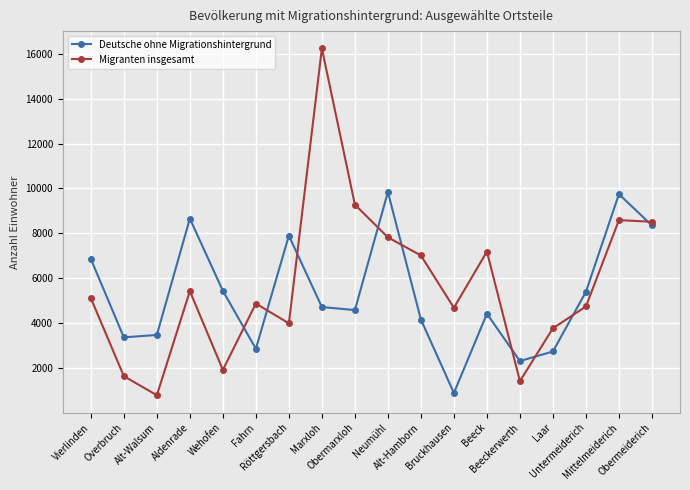

How many lines are shown in the chart?

2